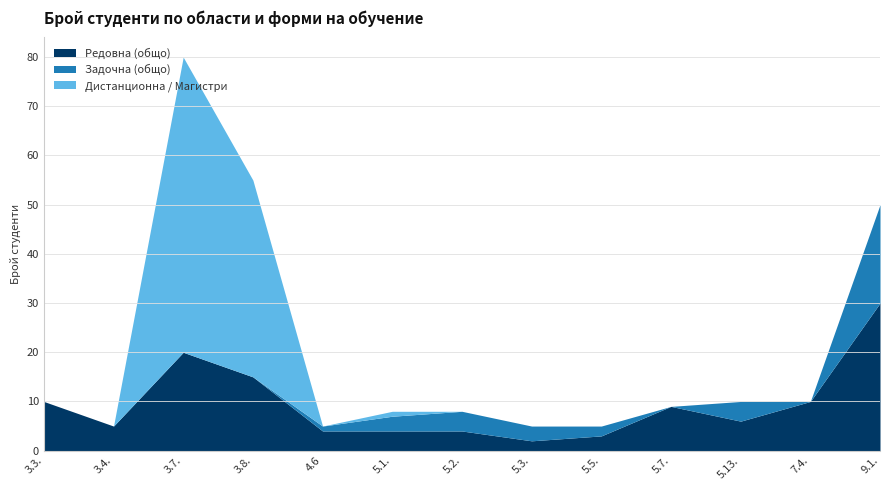

What is the label of the 11th point from the right?

3.7.